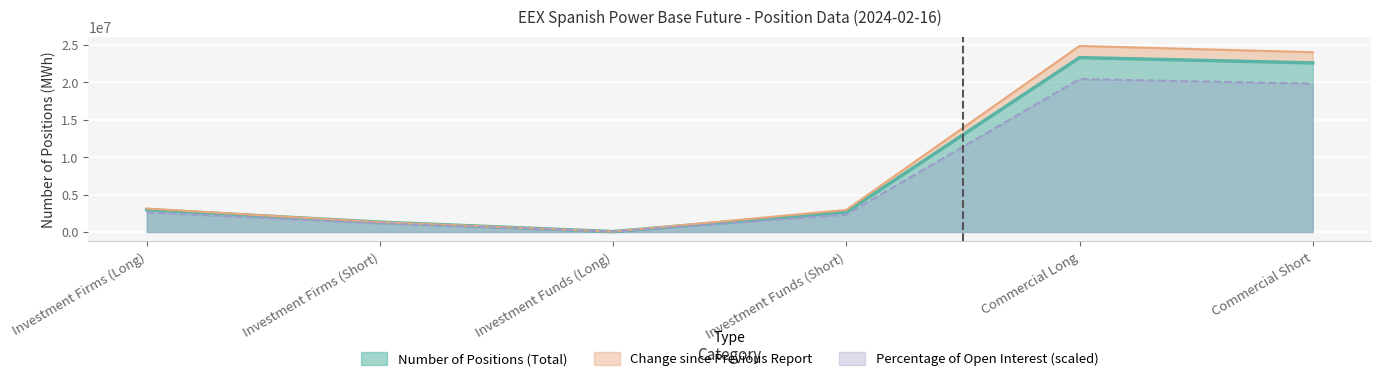

Does the chart display data point markers on the line(s)?

No